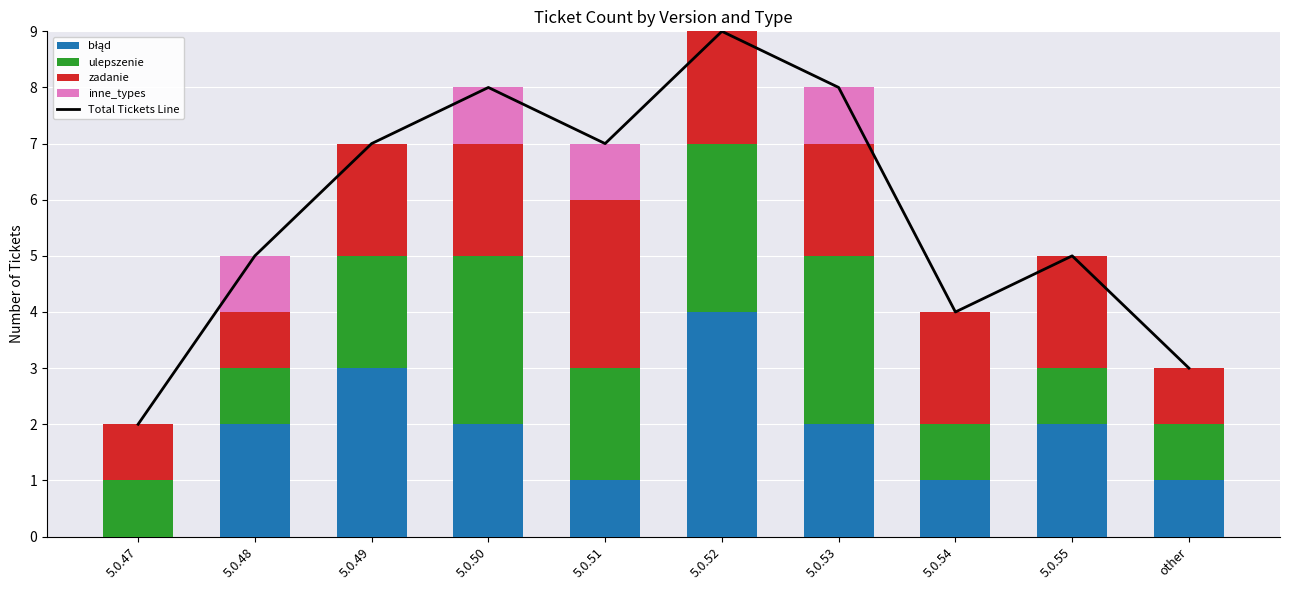

At which category is the sum across all series the highest?

5.0.52